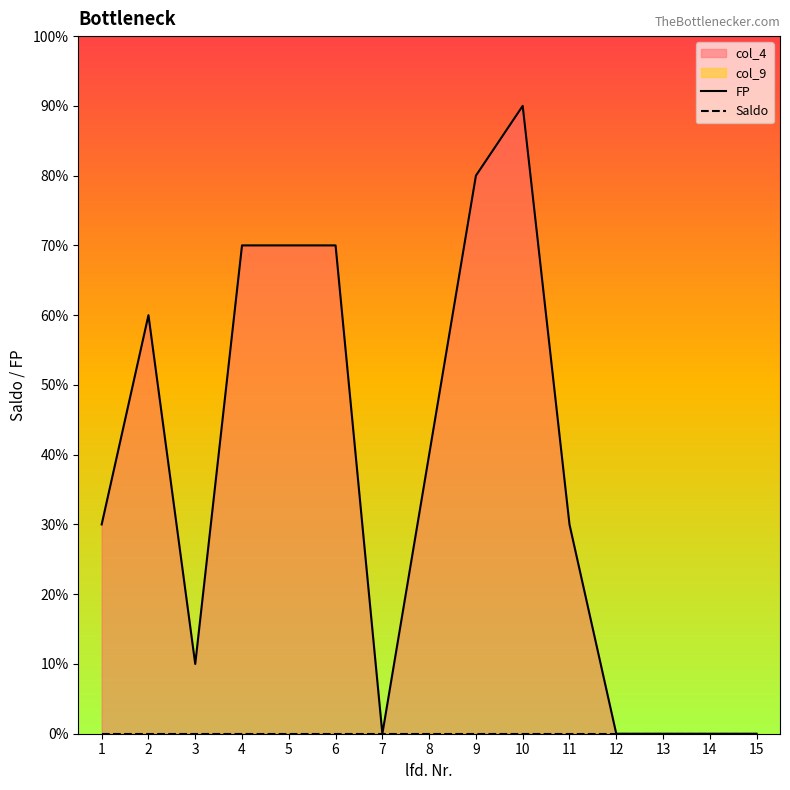

How many positive values does the FP series have?

10